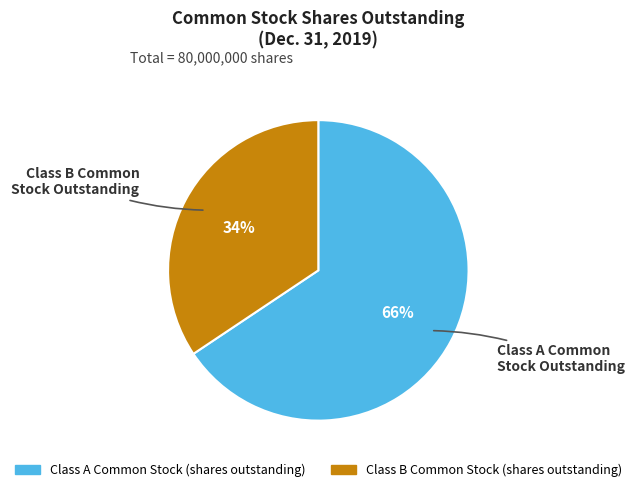

True or false: Class A Common Stock (shares outstanding) accounts for 66% of the total.

True